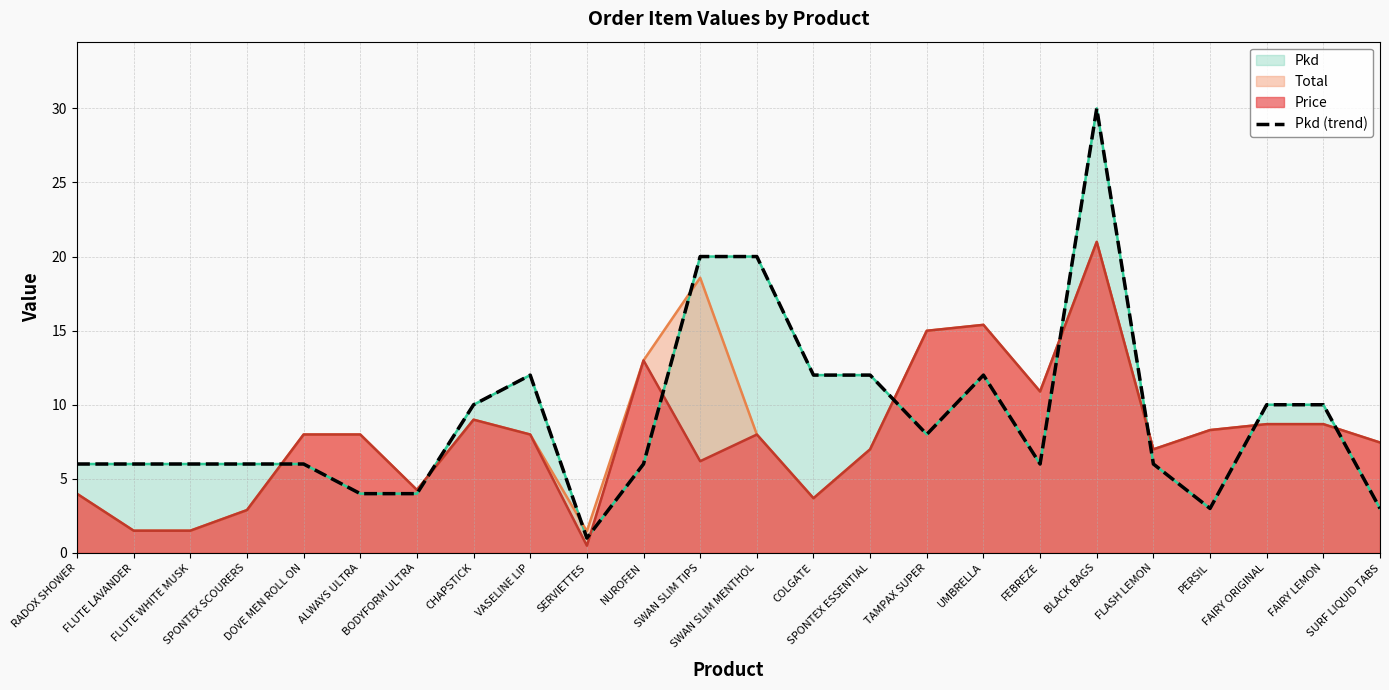

What is the difference between the maximum and second lowest values?

27